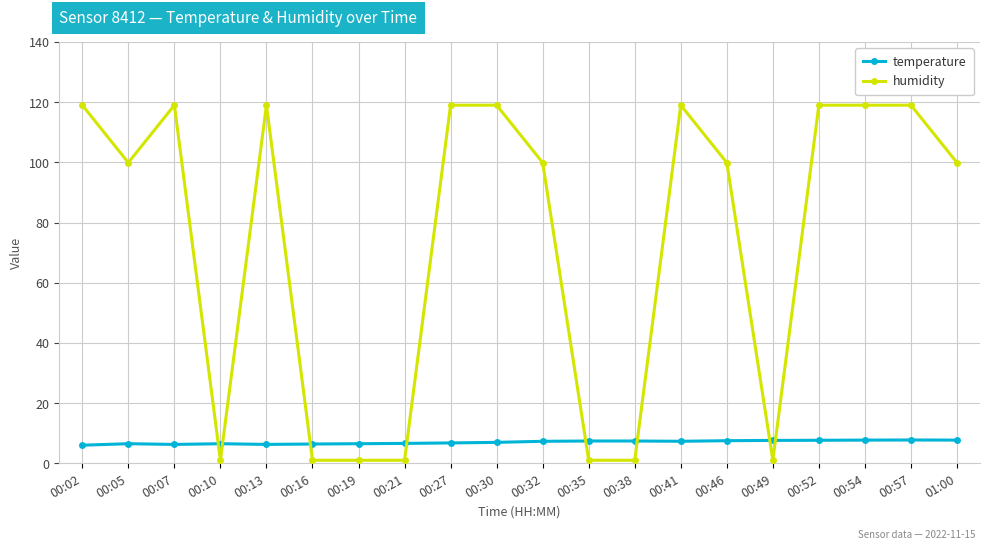

What is the difference between the highest and lowest values at 00:19?

5.5